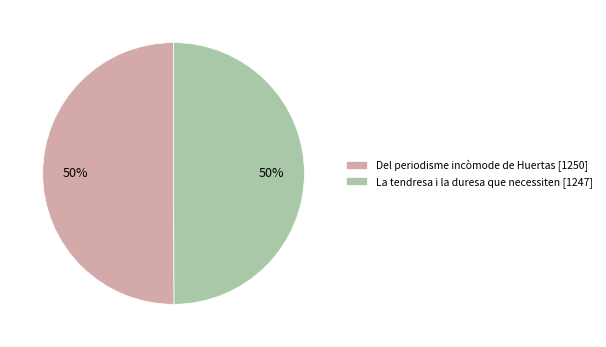

True or false: La tendresa i la duresa que necessiten [1247] accounts for 55% of the total.

False